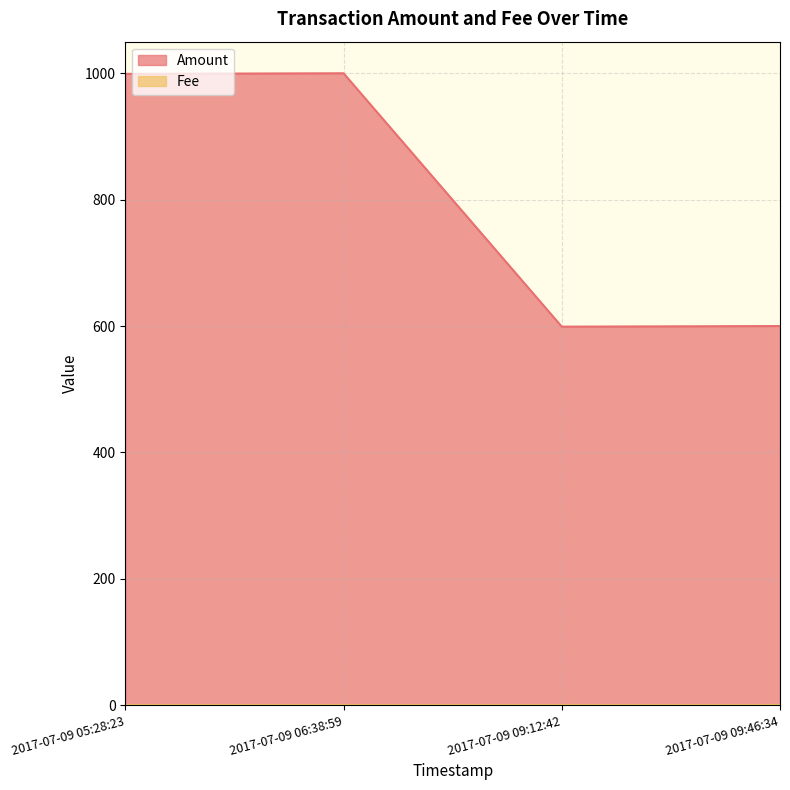

The chart shows a value of 999 at 2017-07-09 05:28:23. True or false?

True